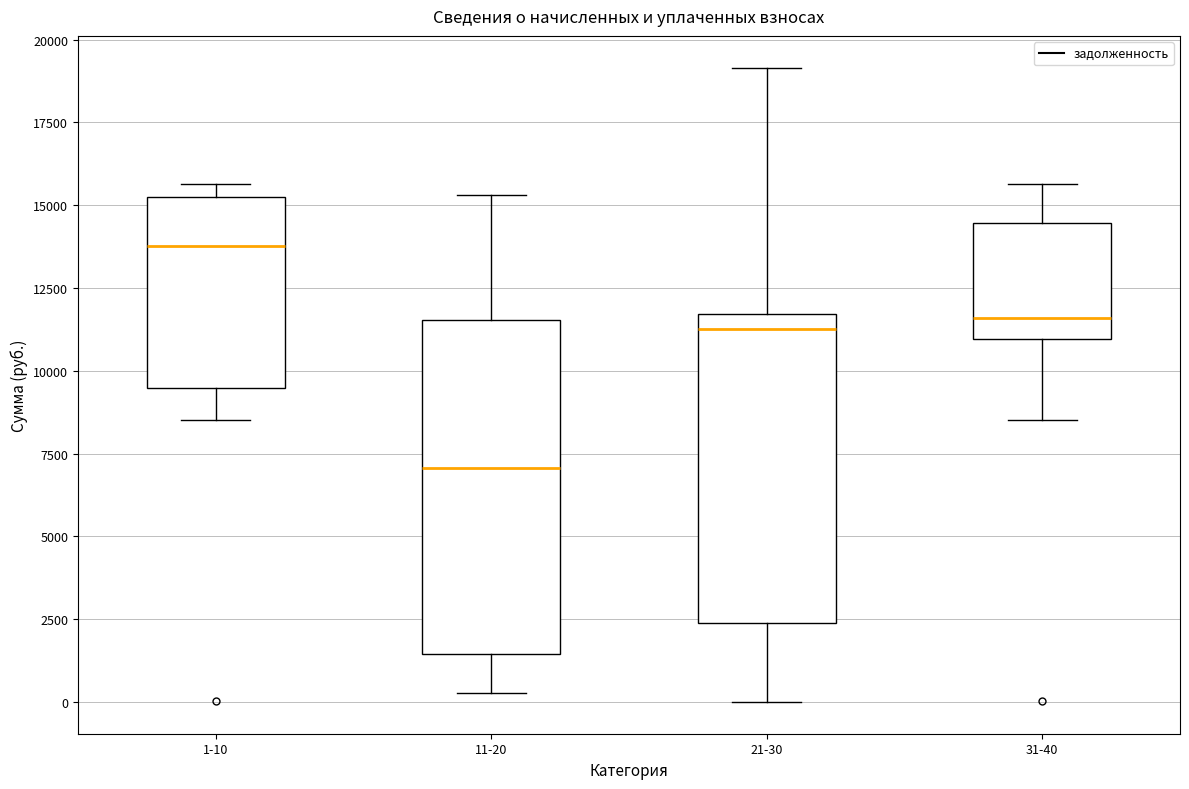

Reading left to right, read every box against the y-axis: the position of its median line, the range the box covers, and the ends of its whiskers. The values are not printed on the chart, so give them approximately, as read against the axis.

1-10: median 14000, box 9500 to 15500, whiskers 8500 to 15500 (just above the box's upper edge)
11-20: median 7000, box 1500 to 11500, whiskers 500 to 15500
21-30: median 11500 (just below the box's upper edge), box 2500 to 11500, whiskers 0 to 19000
31-40: median 11500, box 11000 to 14500, whiskers 8500 to 15500